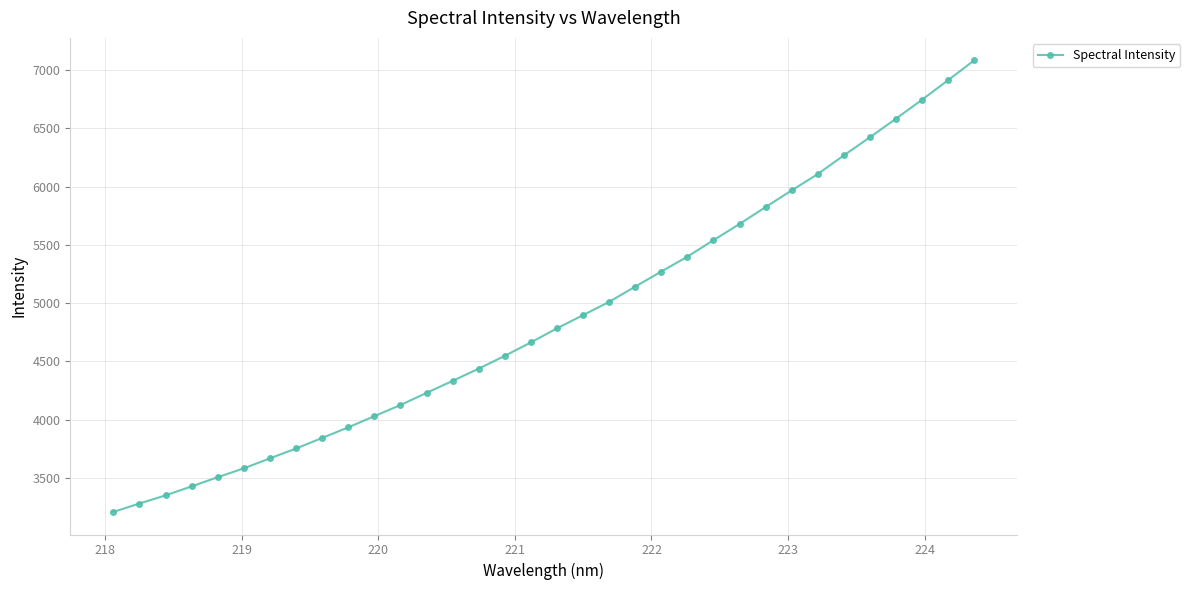

What is the difference between the maximum and second lowest values?

3800.5